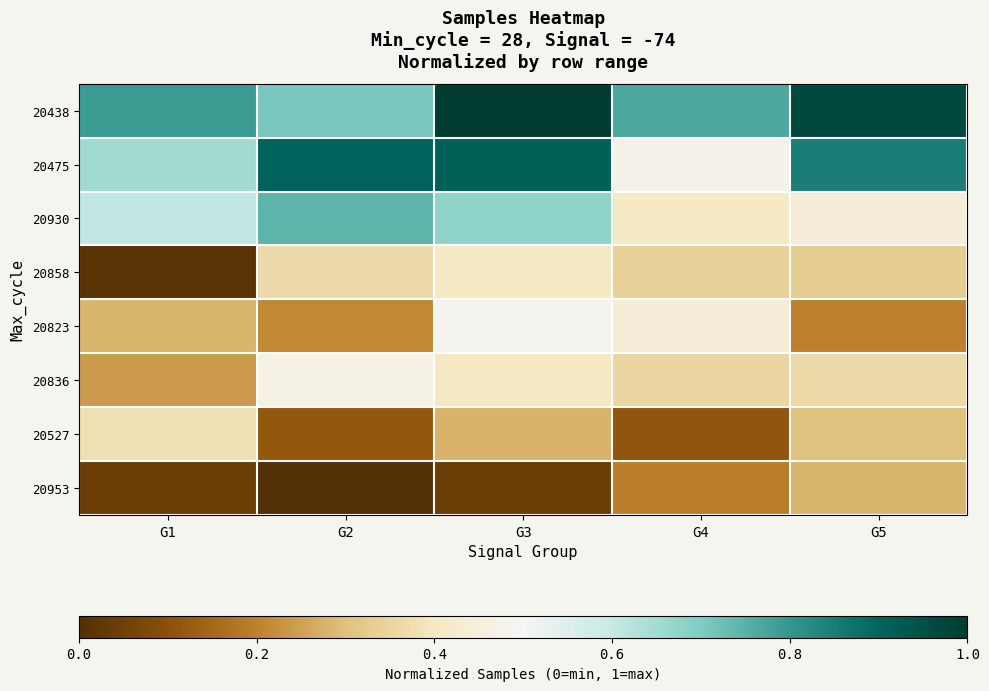

Reading left to right, extract all data points from this chart.

20438: G1=0.8	G2=0.7	G3=1.0	G4=0.8	G5=1.0
20475: G1=0.7	G2=0.9	G3=0.9	G4=0.5	G5=0.8
20930: G1=0.6	G2=0.7	G3=0.7	G4=0.4	G5=0.4
20858: G1=0.0	G2=0.4	G3=0.4	G4=0.3	G5=0.3
20823: G1=0.3	G2=0.2	G3=0.5	G4=0.4	G5=0.2
20836: G1=0.2	G2=0.5	G3=0.4	G4=0.4	G5=0.4
20527: G1=0.4	G2=0.1	G3=0.3	G4=0.1	G5=0.3
20953: G1=0.0	G2=0.0	G3=0.0	G4=0.2	G5=0.3